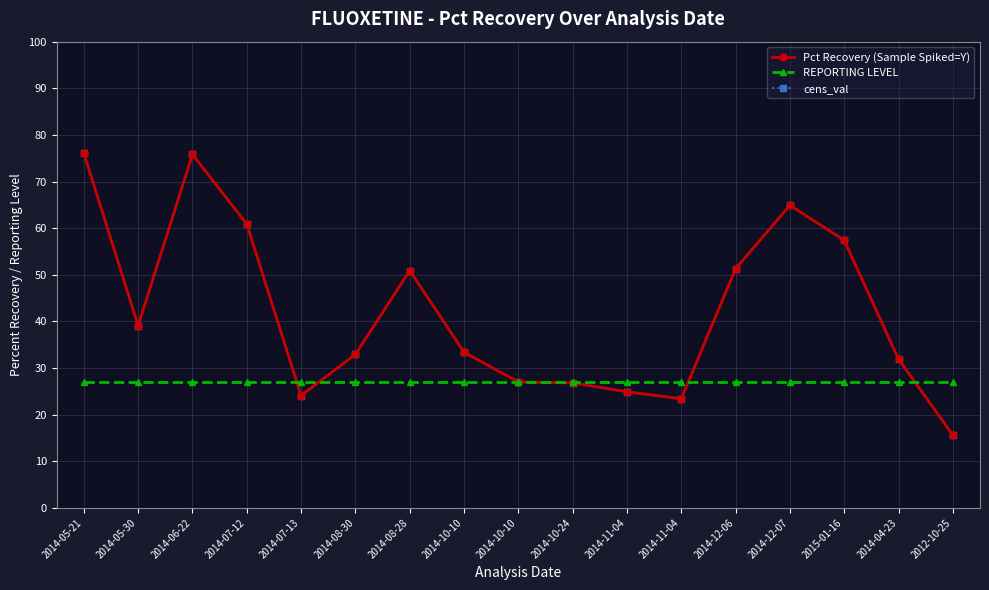

What is the difference between the highest and lowest values at 2014-11-04?

2.0